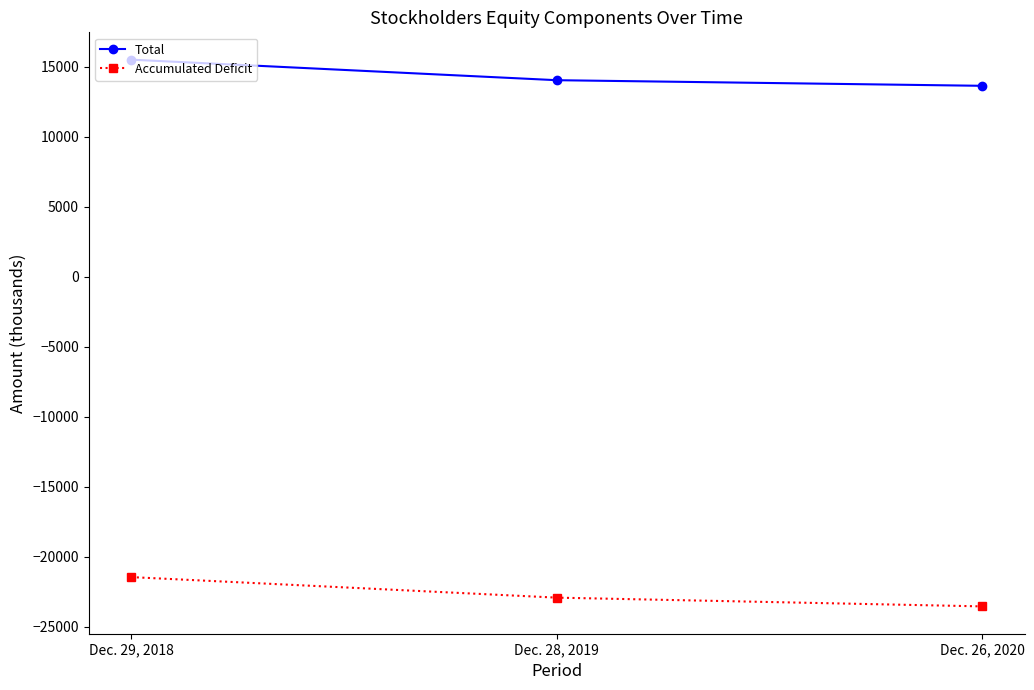

What is the total value across all series at Dec. 29, 2018?

-5981